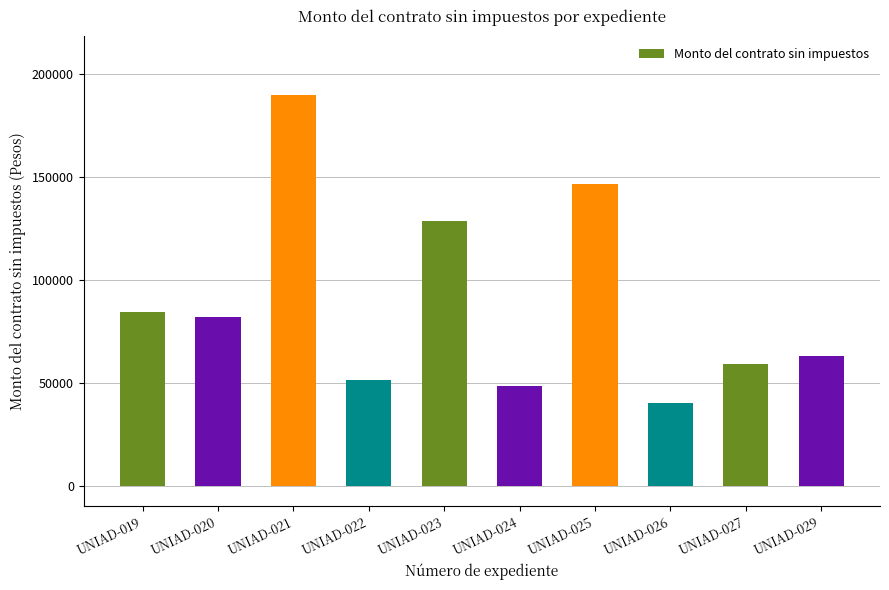

Does the chart contain any negative values?

No